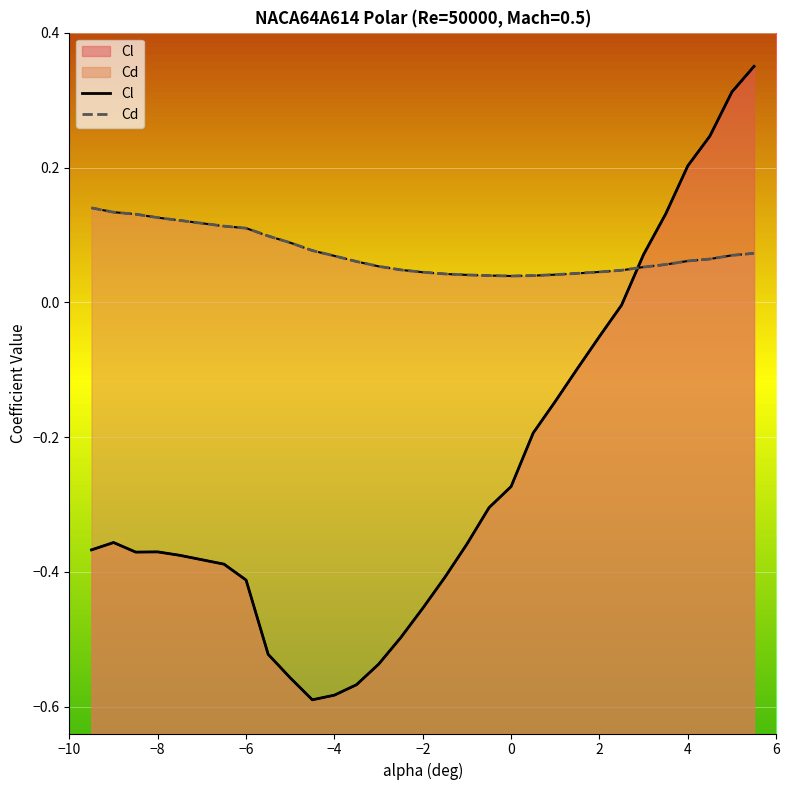

Is the value of Cd at 18 greater than the value of Cl at 9?

Yes